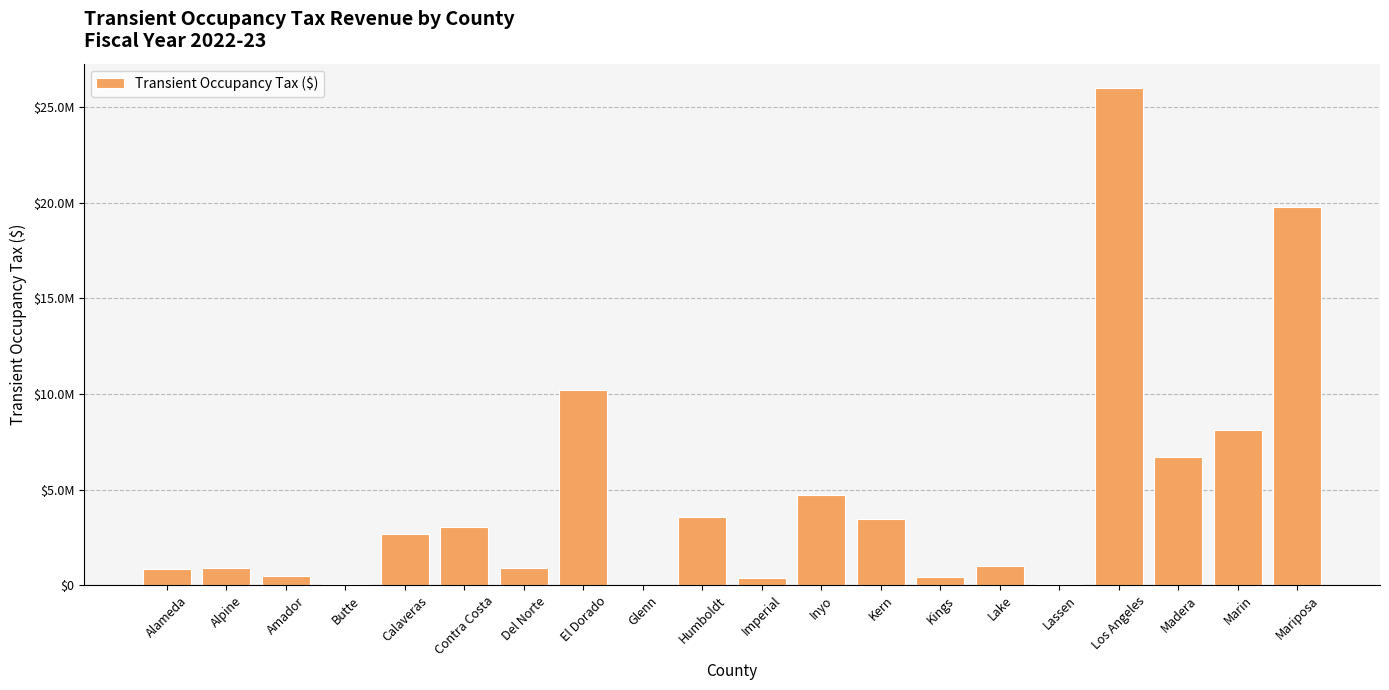

Reading left to right, what are all the values shown in this chart?

818997	910831	488433	75796	2697185	3039984	910188	10193289	2998	3553956	368874	4738259	3454755	440875	974719	37253	25985134	6678770	8132075	19809867